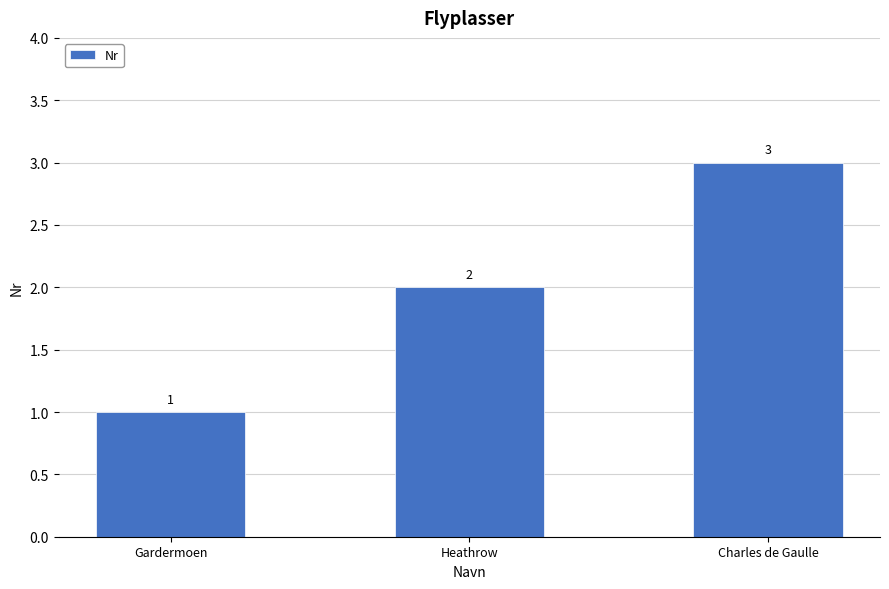

What is the average value?

2